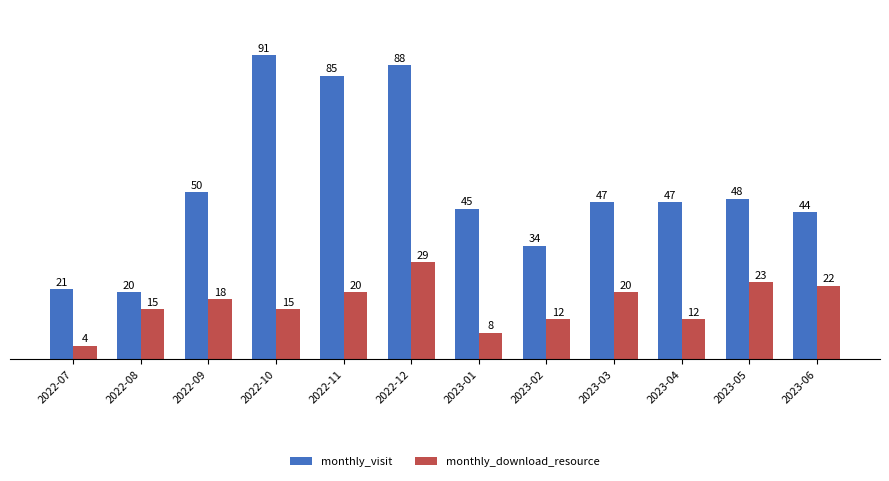

Which category has the highest value across all series?

2022-10